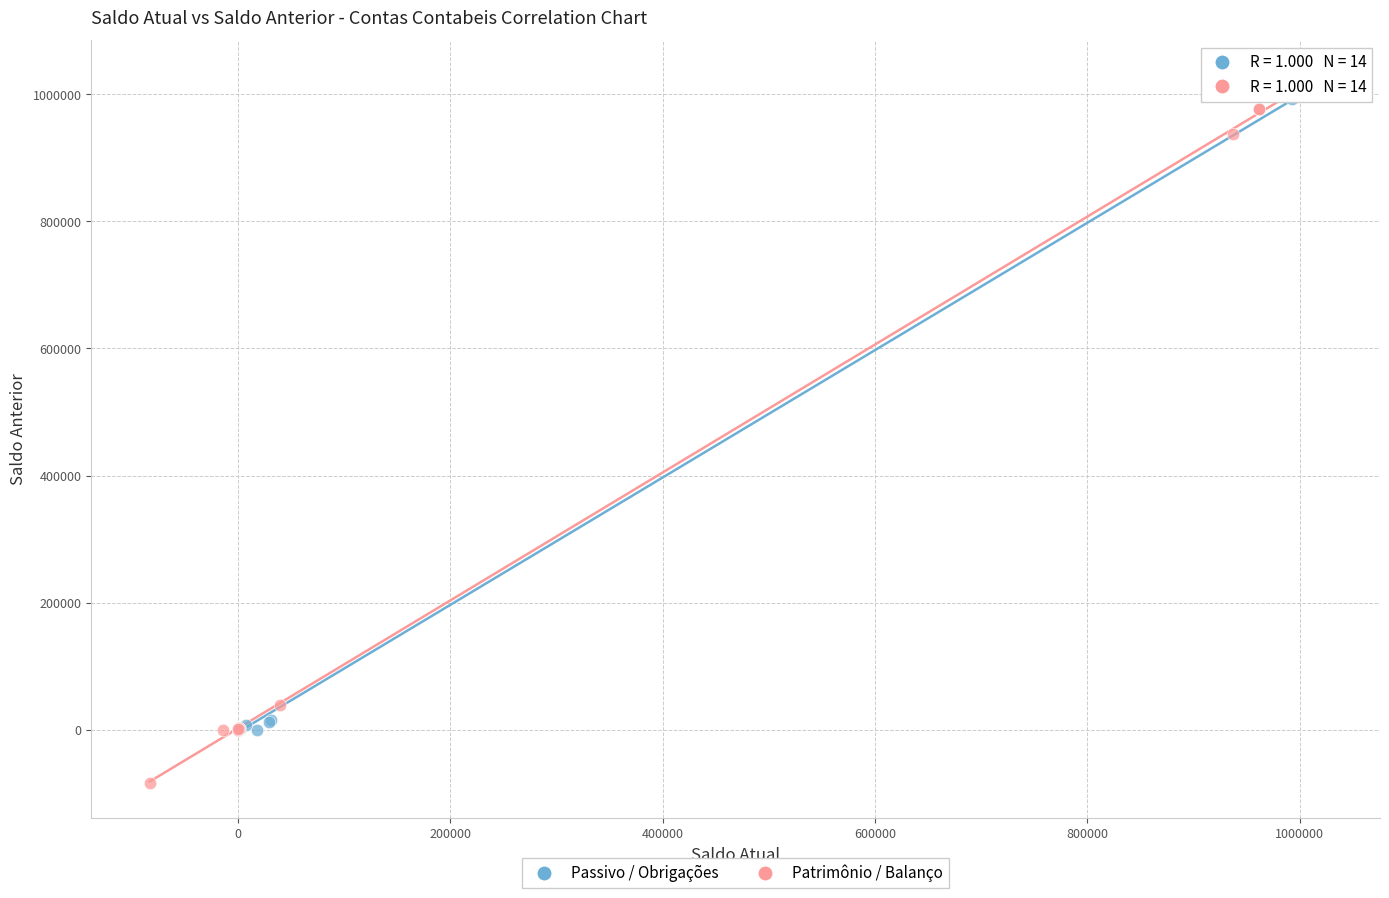

Which series contains the lowest Y value?

Patrimônio / Balanço